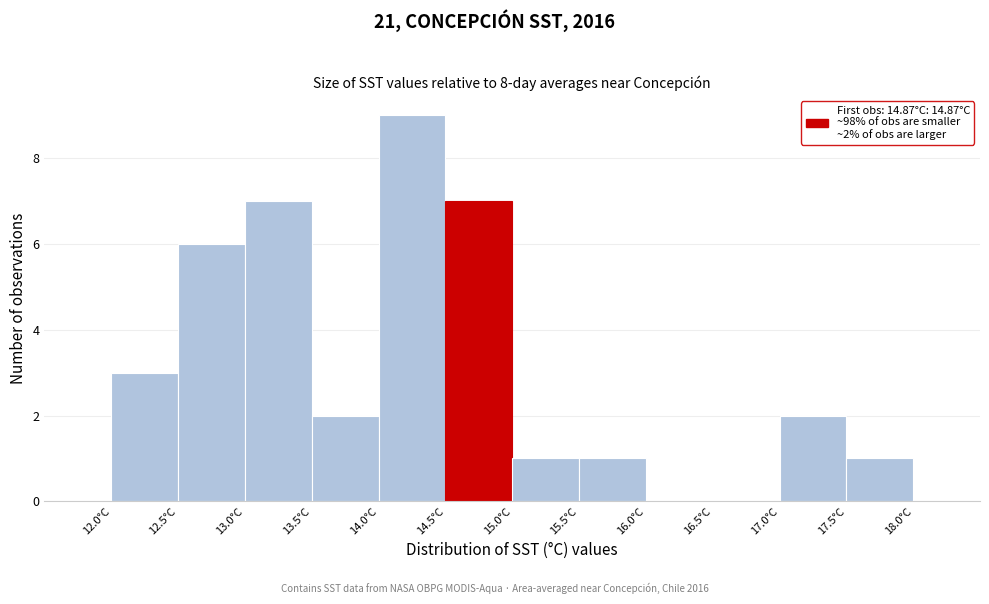

Over which range of the x-axis is the bar tallest?

14.0 to 14.5